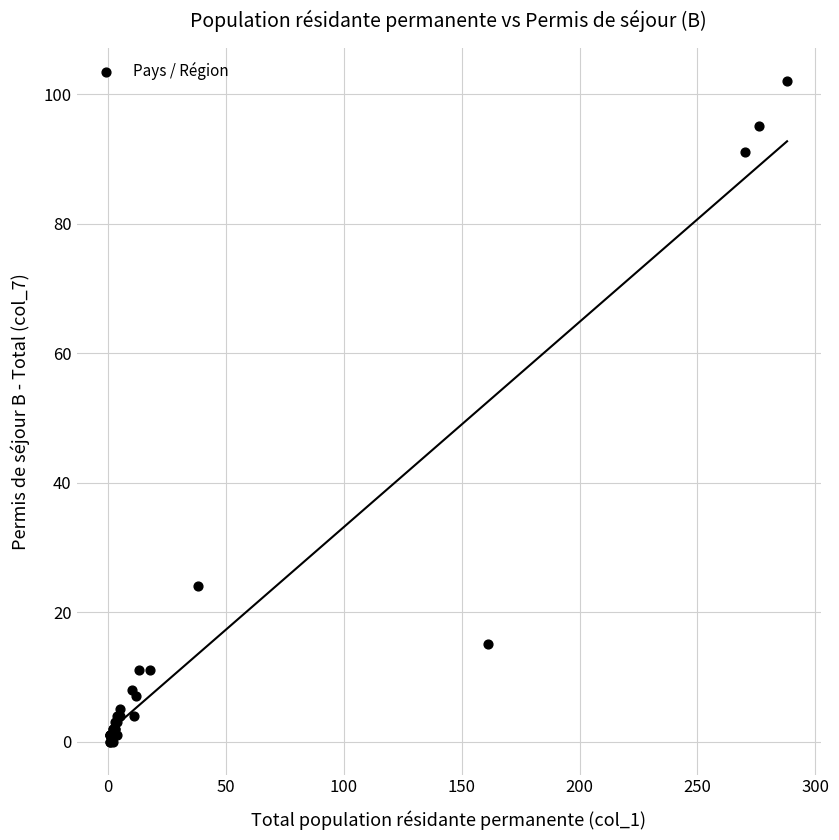

What Y value in the scatter plot is closest to 51?

24